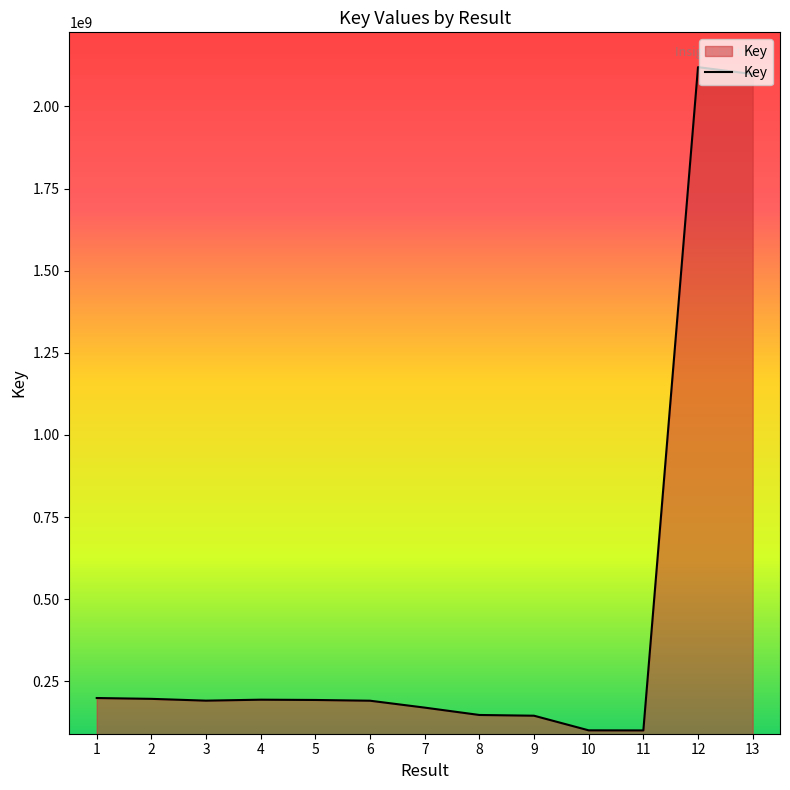

What is the change in value from 2 to 11?

-96058765